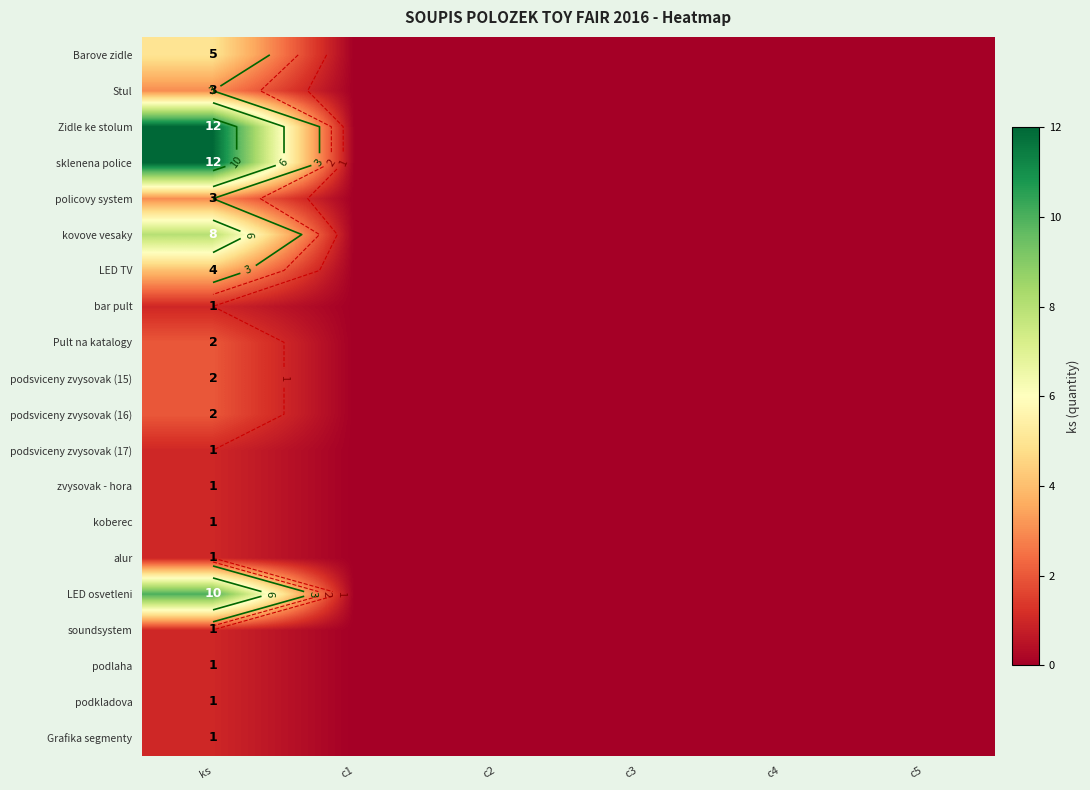

Which category has the lowest value in the bar pult series?

c1